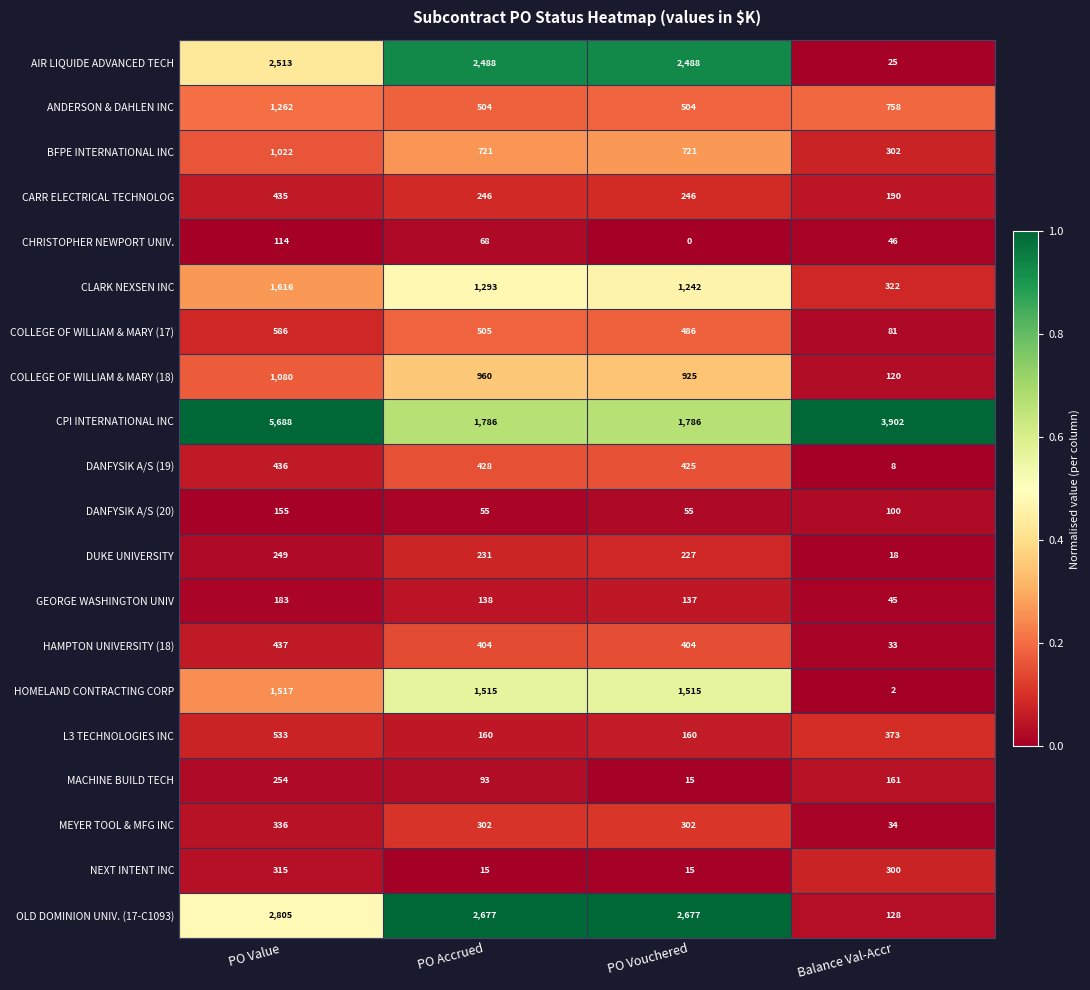

What is the difference between the highest and lowest values at PO Accrued?

2662